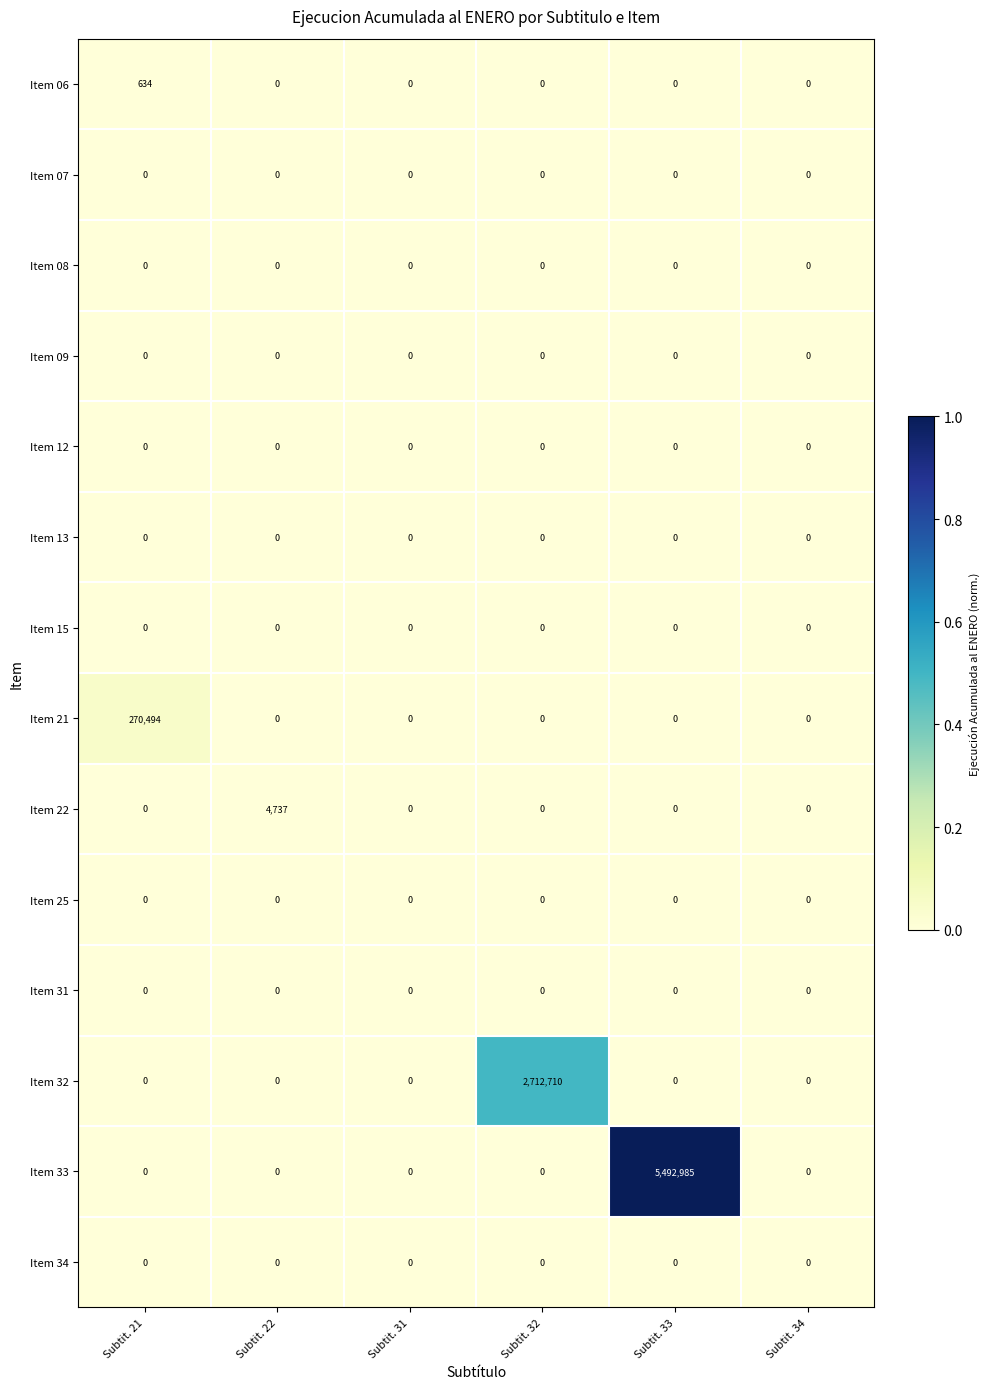

The Item 15 series shows 0 at Subtit. 22. True or false?

True